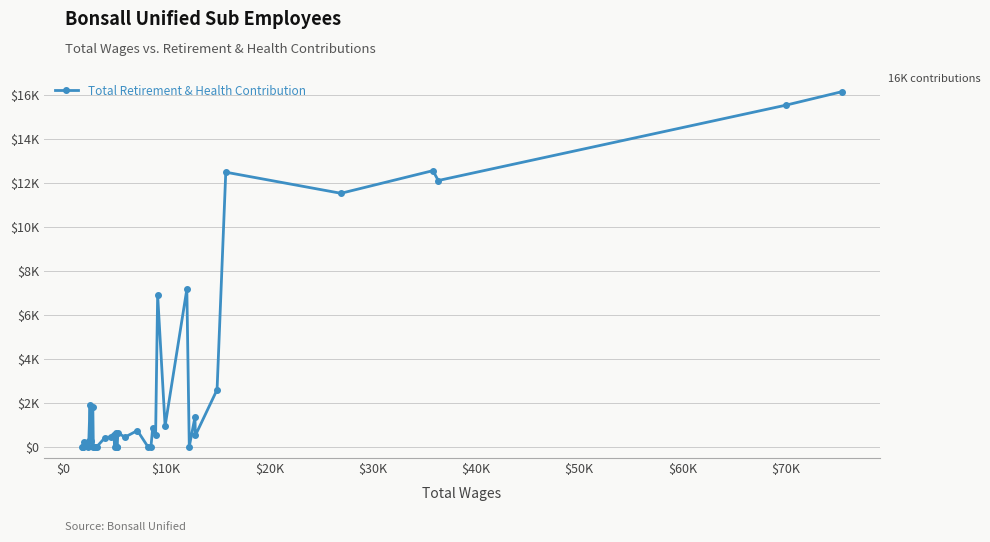

The chart shows a value of 9201 at 19. True or false?

False